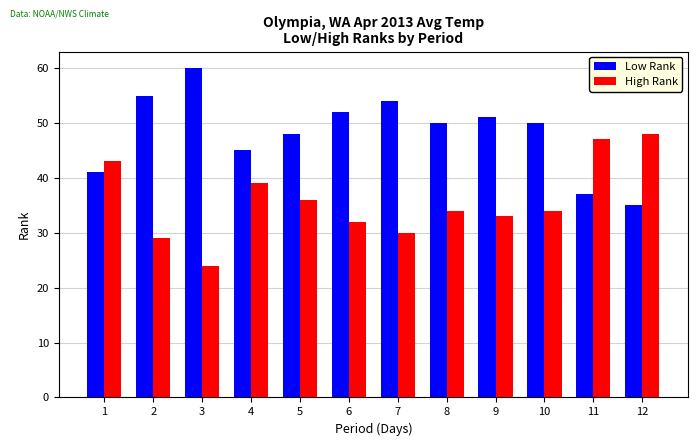

What is the sum of the High Rank values at 3 and 2?

53